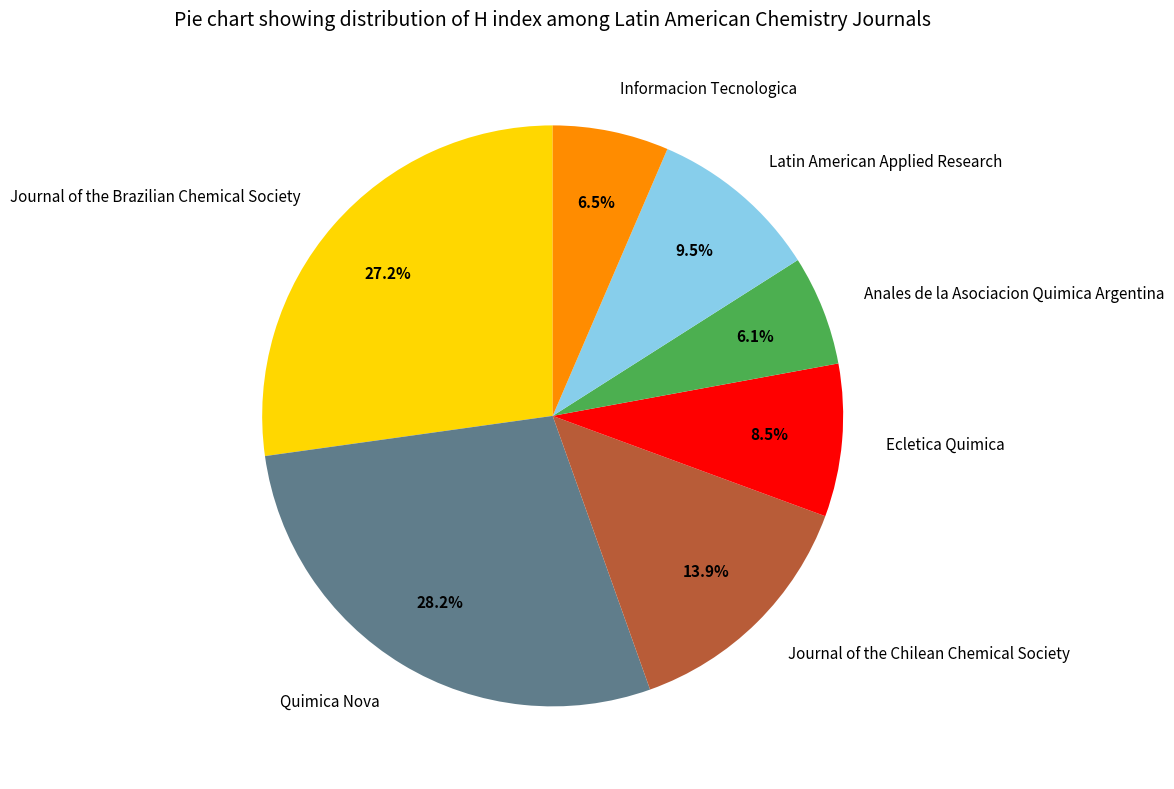

Do Anales de la Asociacion Quimica Argentina and Journal of the Chilean Chemical Society together represent more than half of the pie?

No